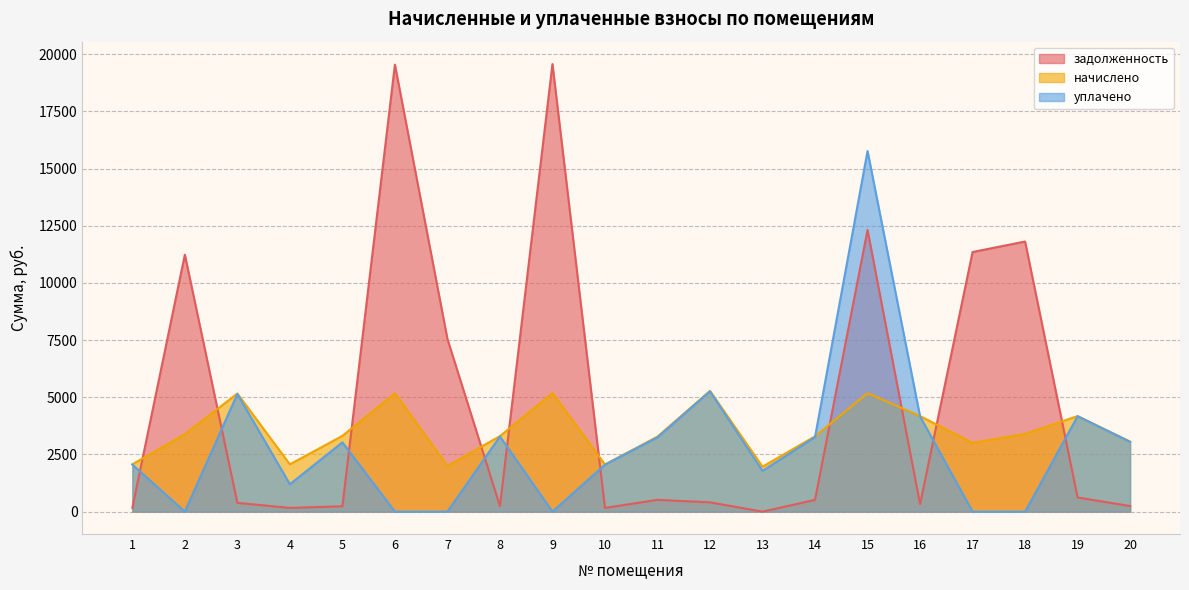

Rank the categories by начислено value from highest to lowest.

12, 9, 6, 15, 3, 16, 19, 18, 2, 5, 8, 14, 11, 20, 17, 1, 4, 10, 7, 13